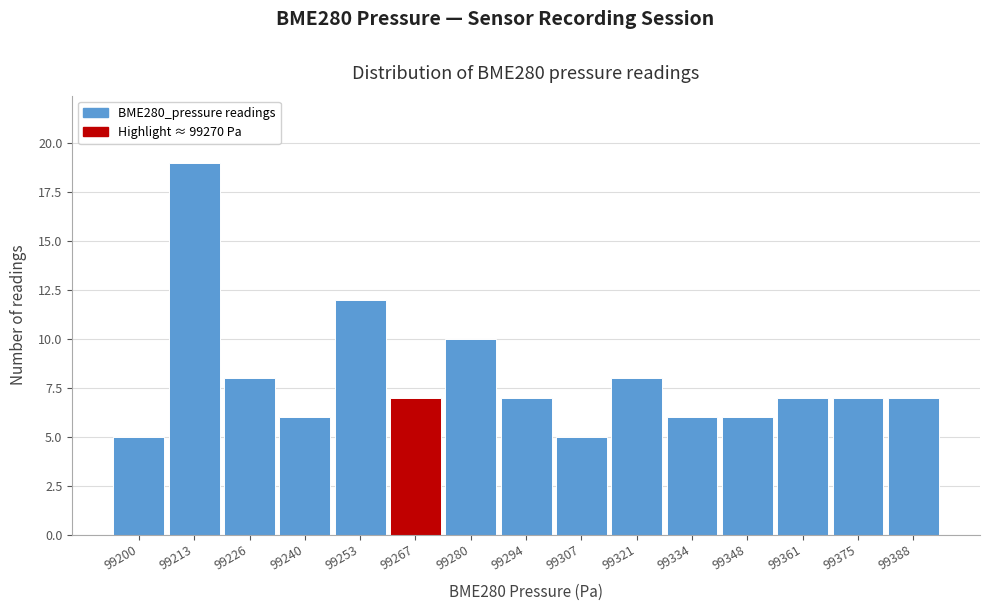

Reading left to right, what are all the values shown in this chart?

5	19	8	6	12	7	10	7	5	8	6	6	7	7	7